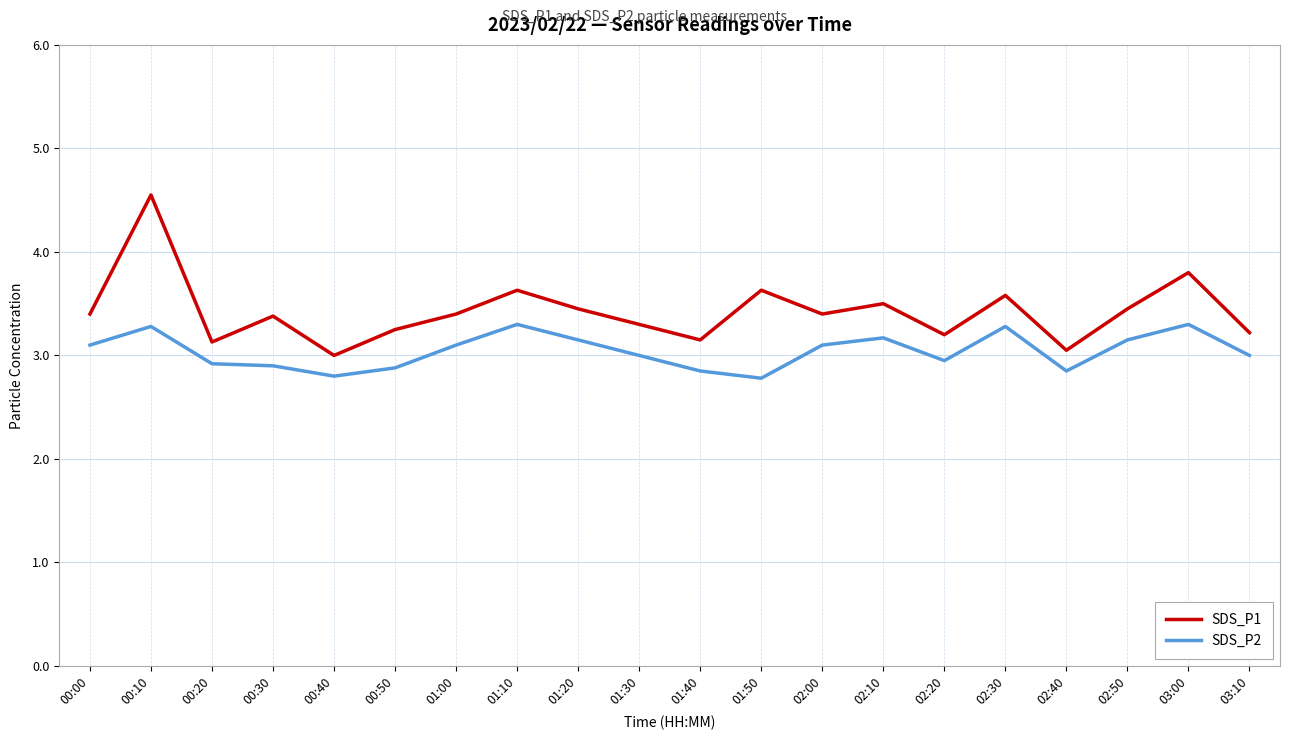

Which series has the widest spread of values?

SDS_P1